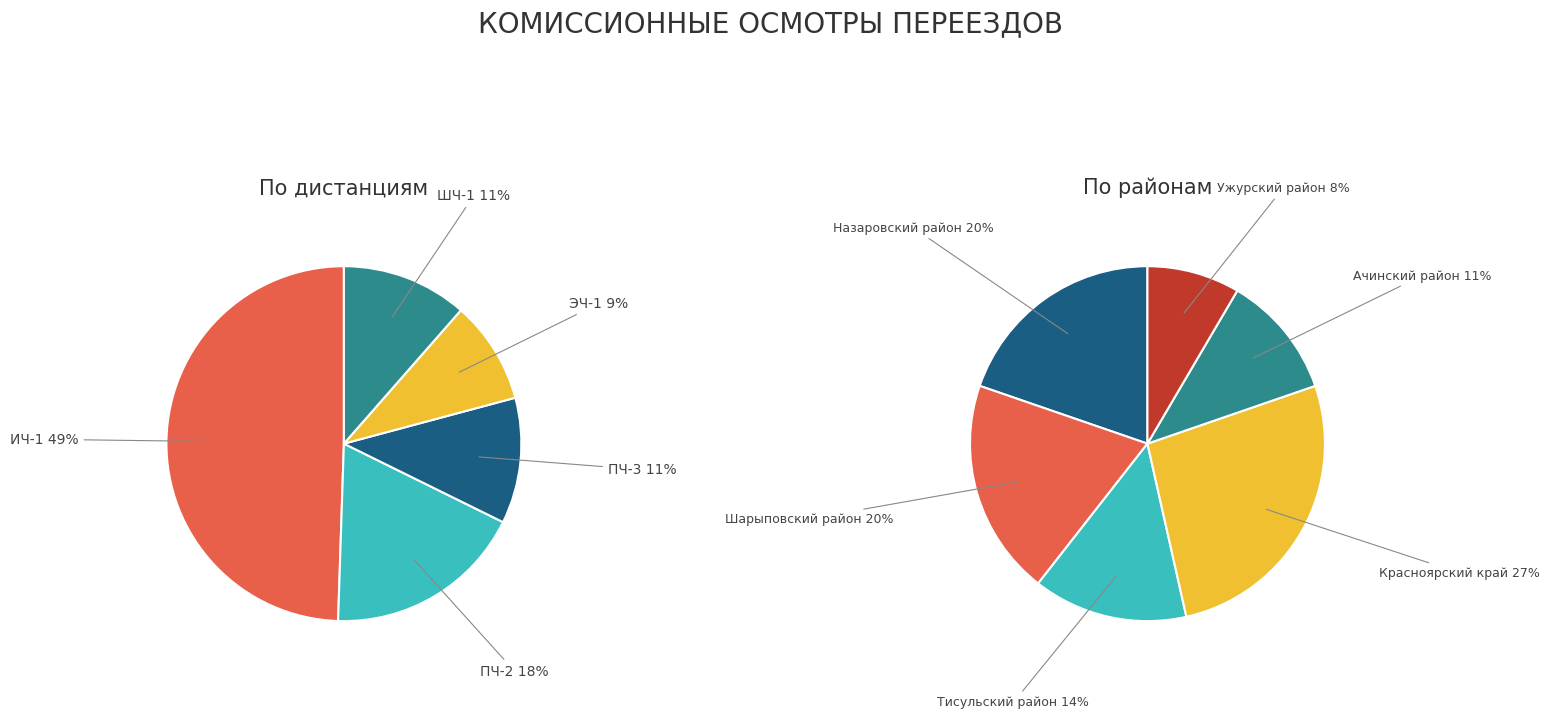

What percentage is the ПЧ-3 slice, to the nearest percent?

11%